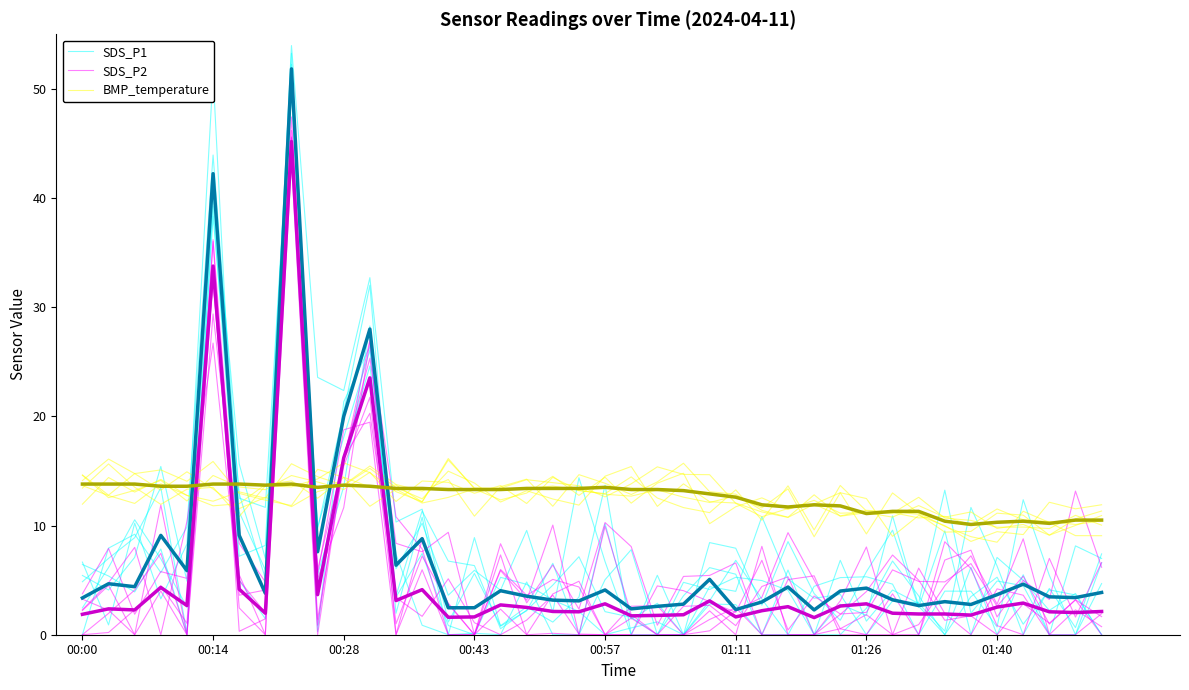

True or false: BMP_temperature has a value of 18.9 at 9.

False